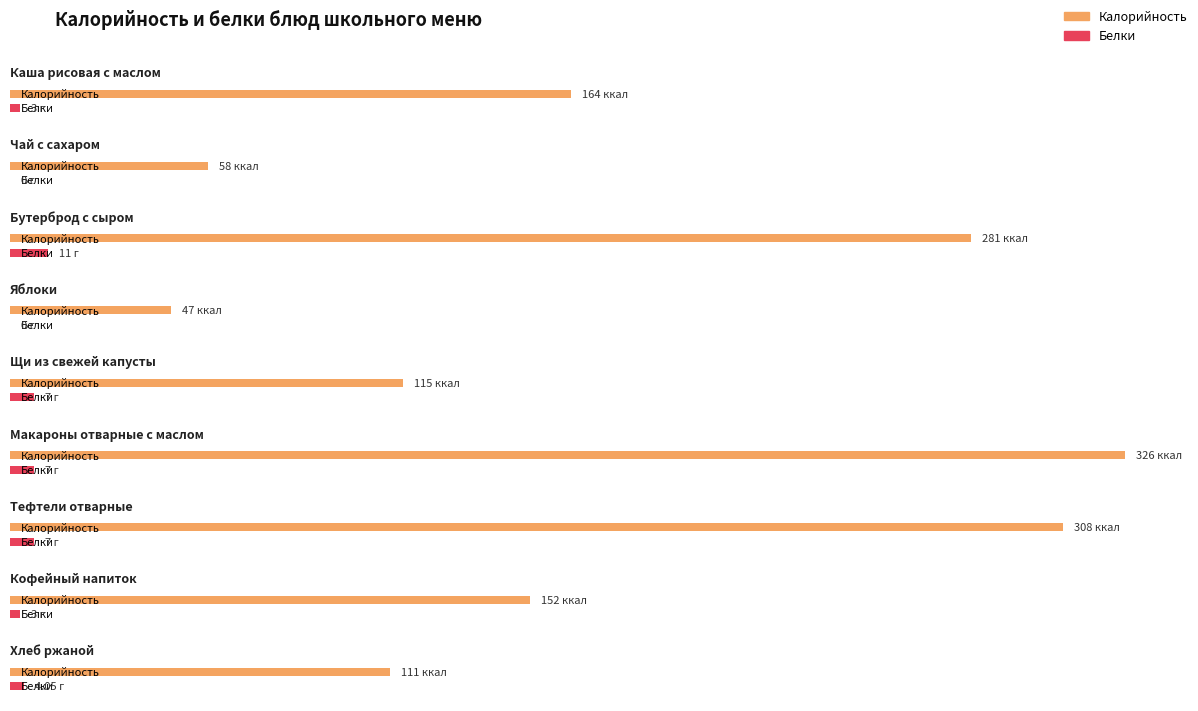

Which has a higher value, Чай с сахаром or Каша рисовая с маслом?

Каша рисовая с маслом